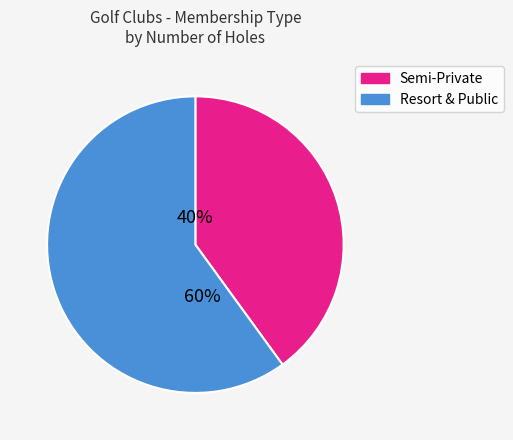

Is there any slice that represents more than half of the pie?

Yes